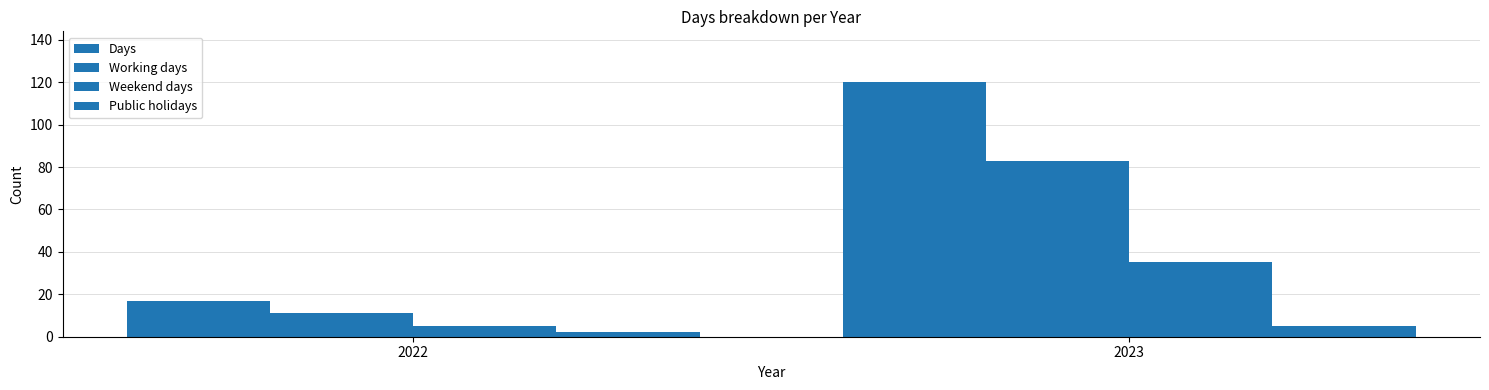

How many series are shown in this chart?

4